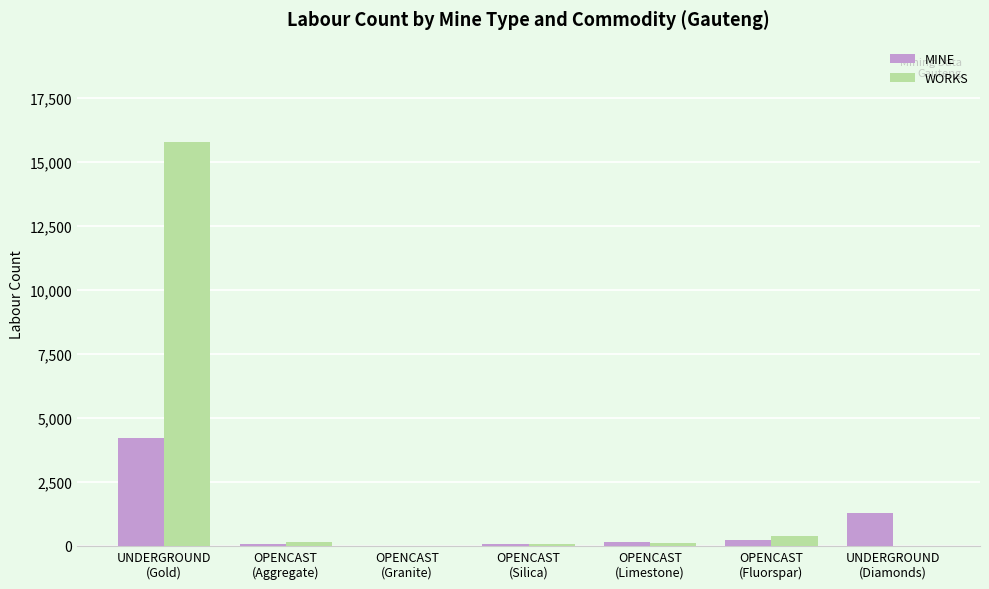

What is the sum of all WORKS values?

16517